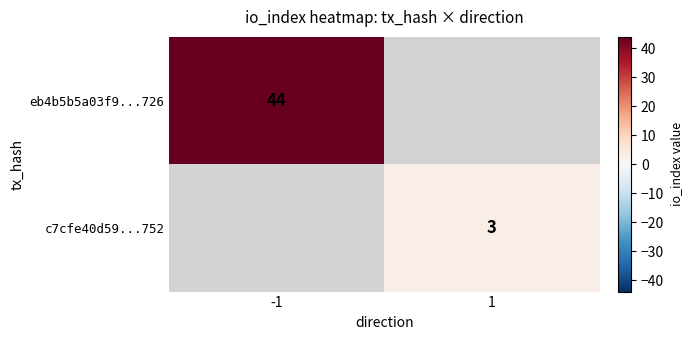

Is the value of c7cfe40d59...752 at 1 greater than the value of eb4b5b5a03f9...726 at -1?

No